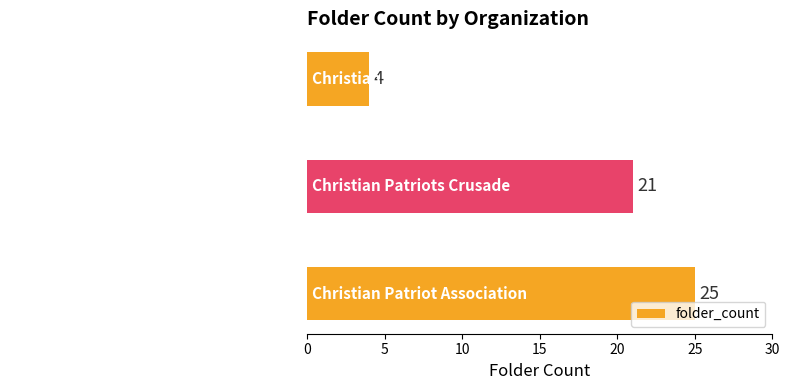

Is it true that the value at Christian Patriot Association is 36?

False